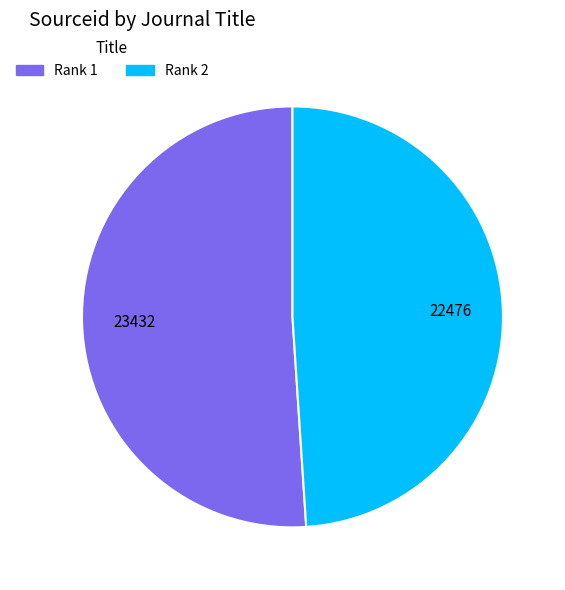

Does any single category account for the majority?

Yes